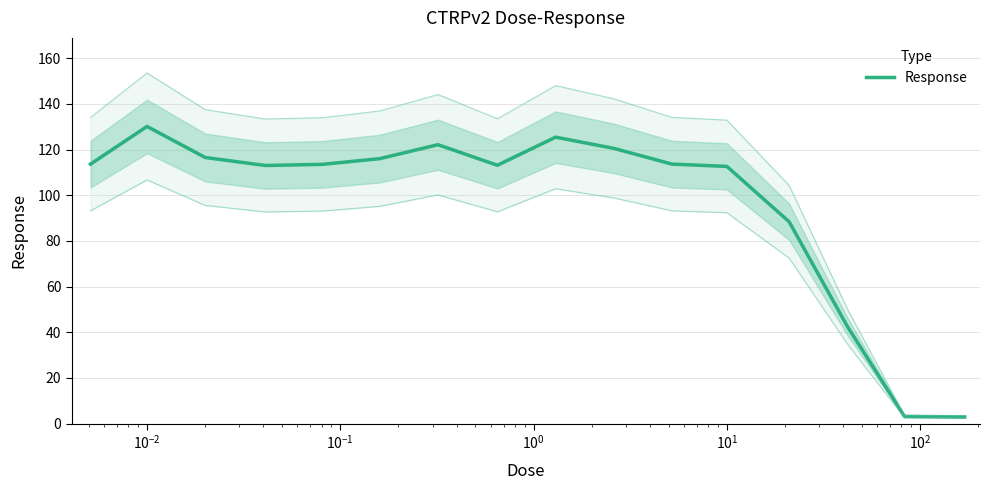

True or false: the data shows 63.2 at $\mathdefault{10^{3}}$.

False